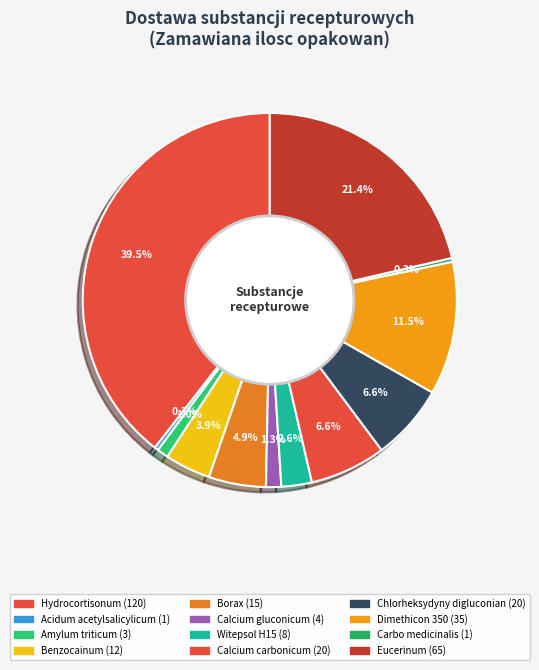

The Dimethicon 350 slice represents 26% of the pie. True or false?

False